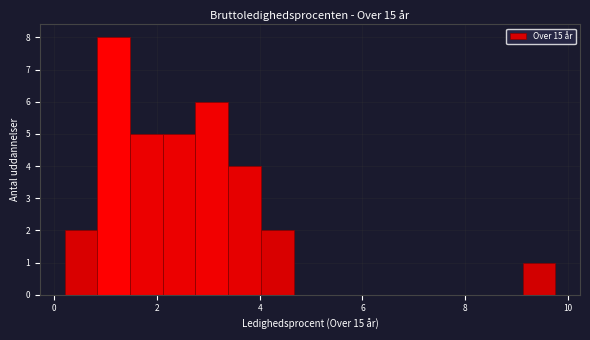

Read against the x-axis, roughly where is the centre of the tallest bar?

1.2